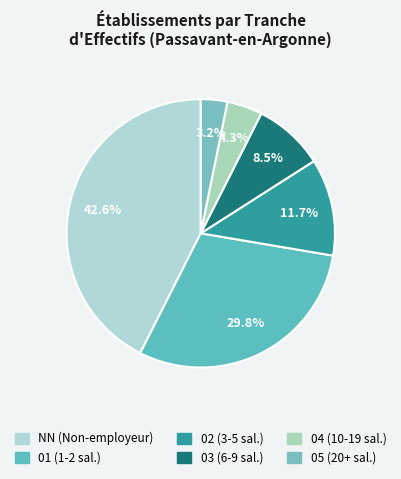

Which slice is the smallest?

05